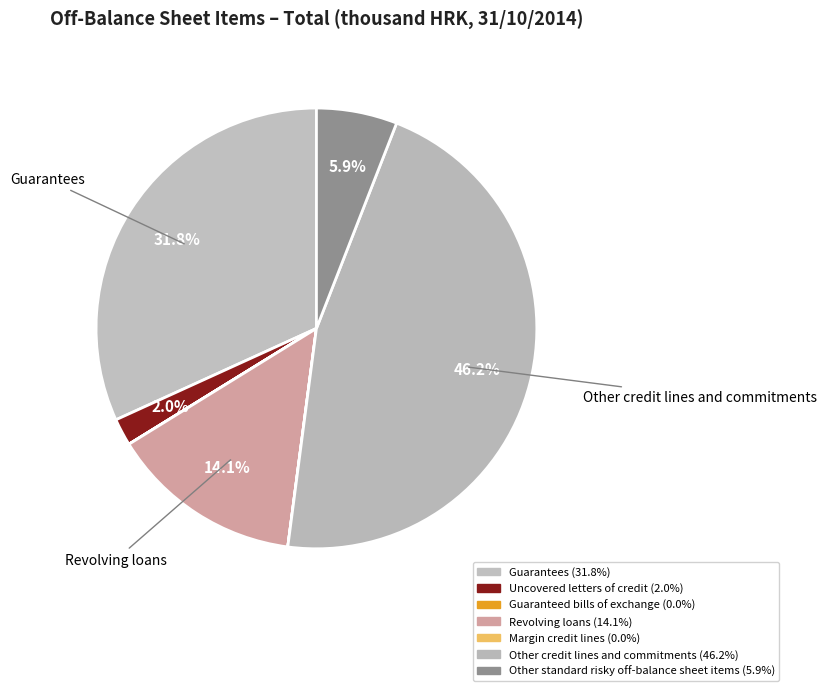

Rank the categories by value from highest to lowest.

Other credit lines and commitments, Guarantees, Revolving loans, Other standard risky off-balance sheet items, Uncovered letters of credit, Margin credit lines, Guaranteed bills of exchange